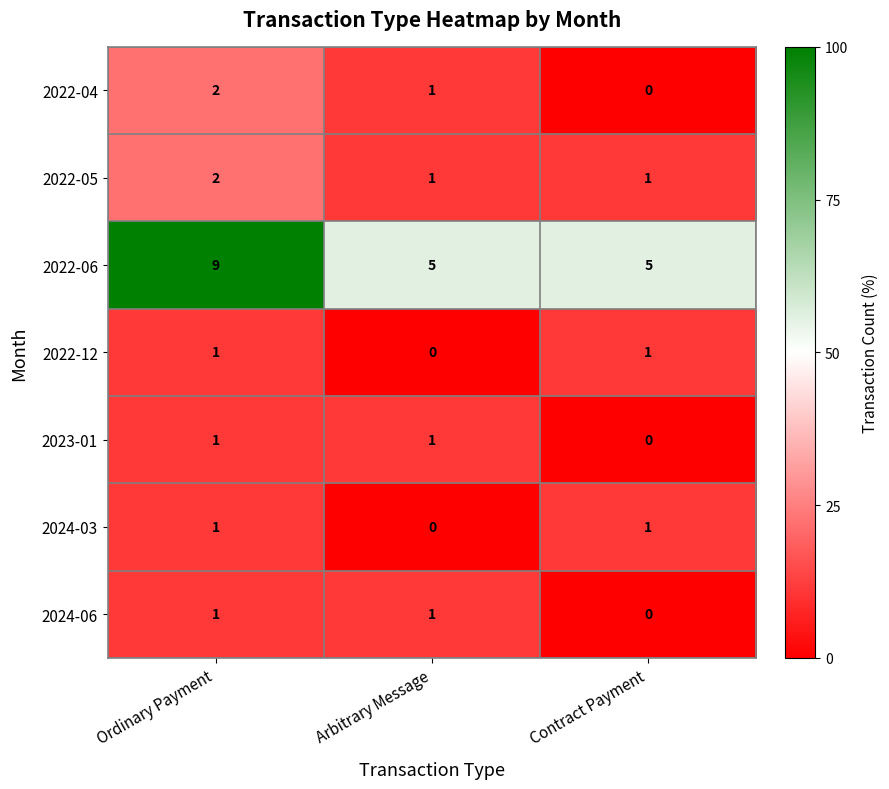

Is the value of 2024-06 at Ordinary Payment greater than the value of 2023-01 at Contract Payment?

Yes